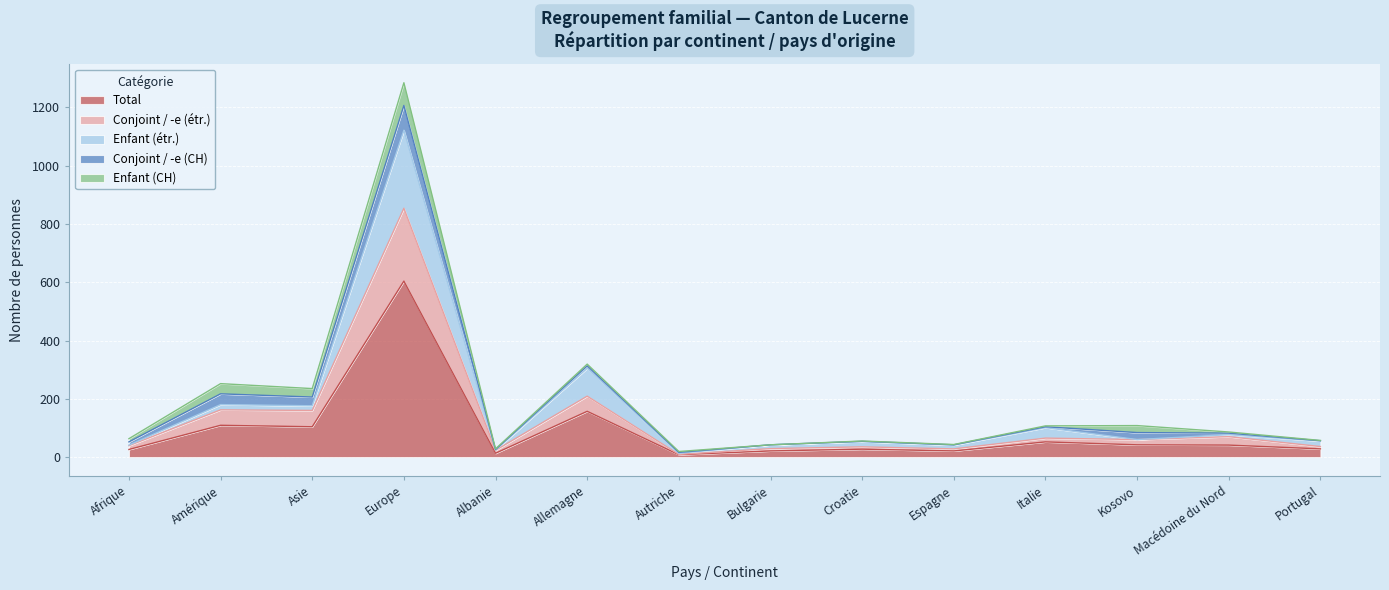

Which category has the highest value in the Total series?

Europe